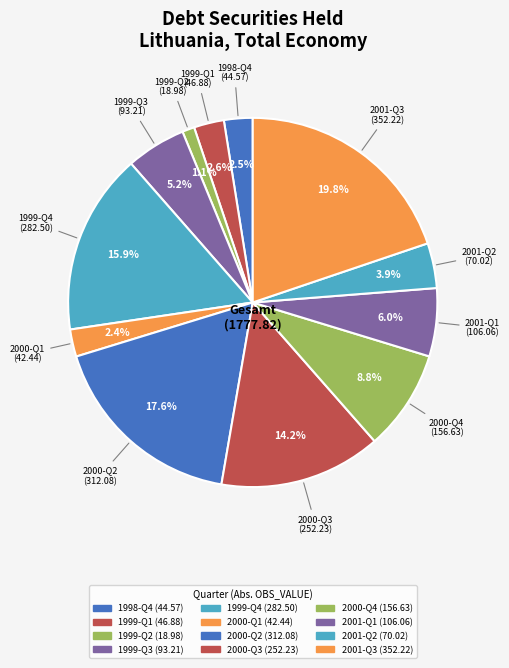

Is there any slice that represents more than half of the pie?

No